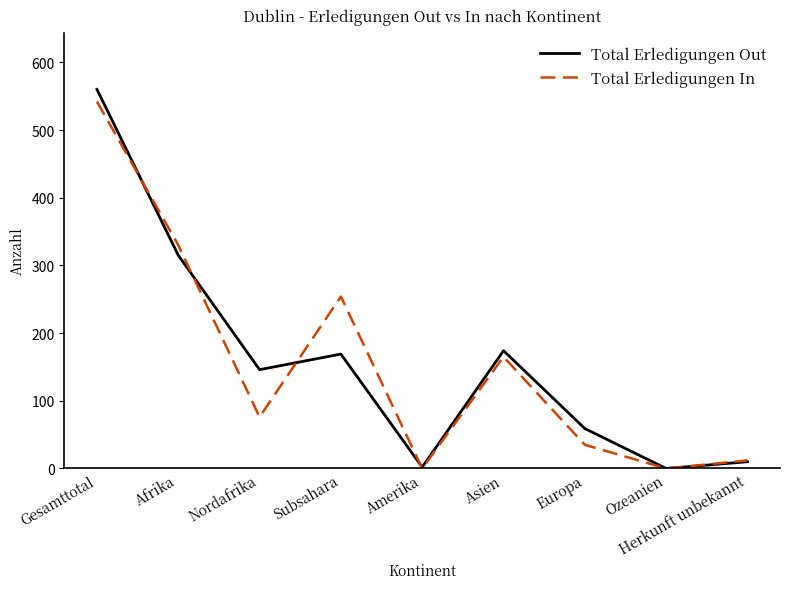

What is the sum of all Total Erledigungen In values?

1414